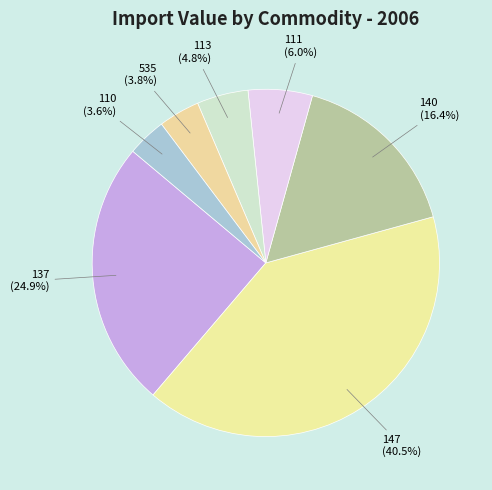

How much of the chart is everything except 110?

96.4%